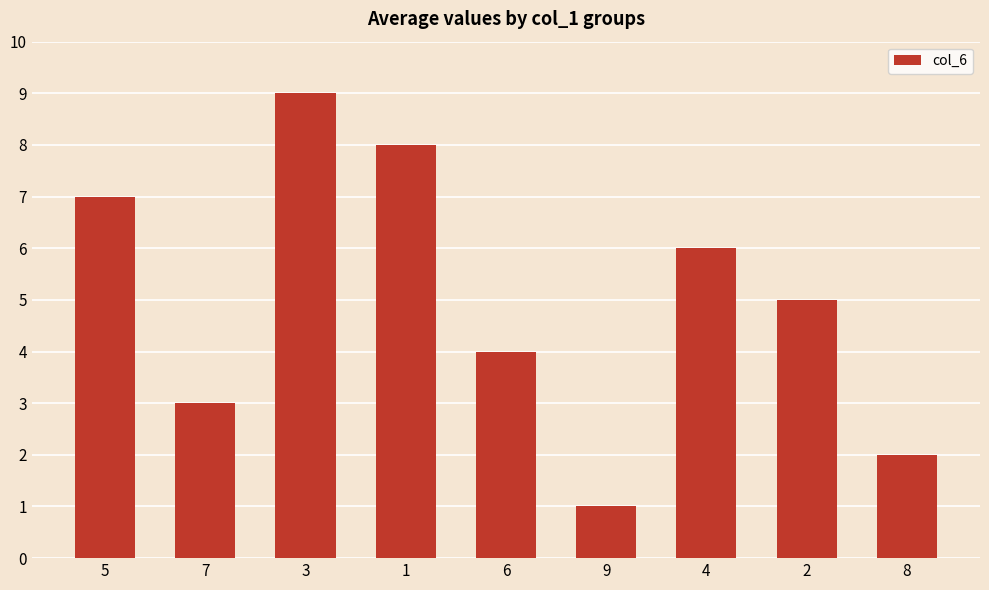

Reading right to left, extract all data points from this chart.

8=2	2=5	4=6	9=1	6=4	1=8	3=9	7=3	5=7